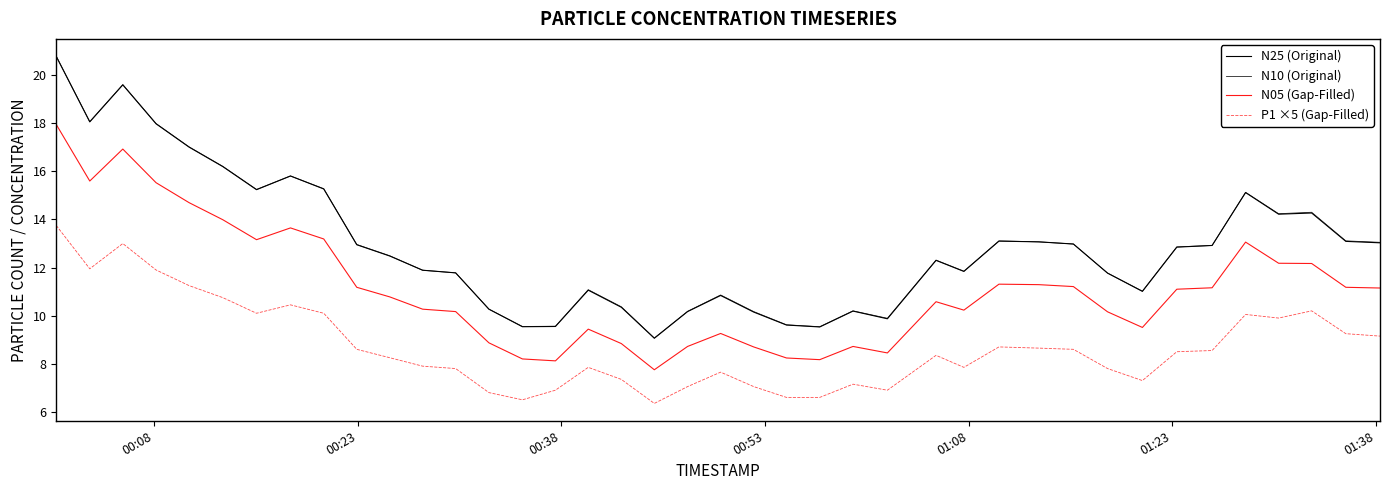

True or false: N25 (Original) and P1 ×5 (Gap-Filled) intersect in this chart.

False